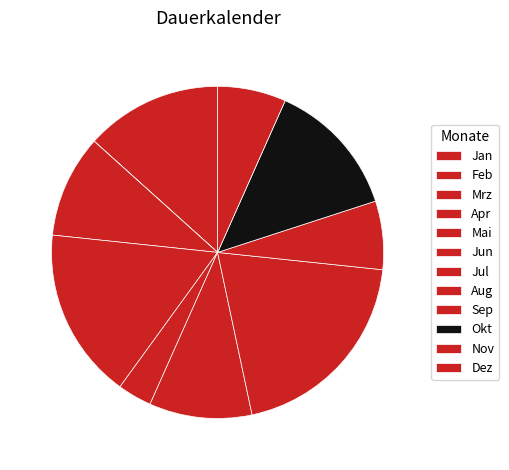

Combined, do Nov and Jan account for over 50%?

No